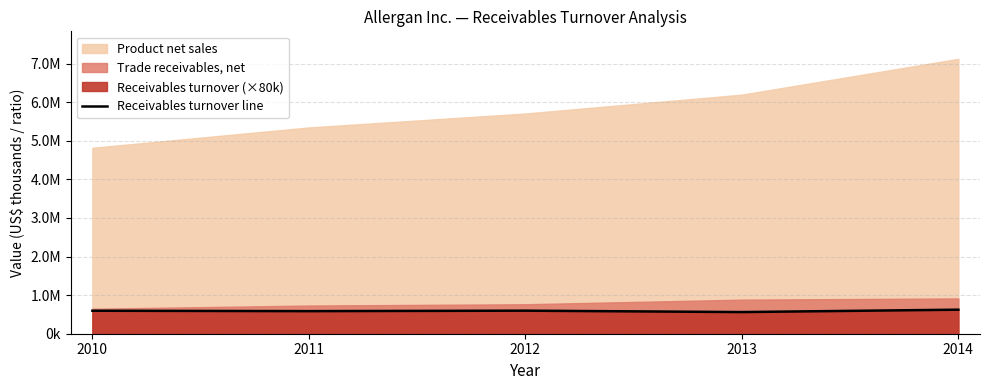

Between 2012 and 2014, which is larger?

2014